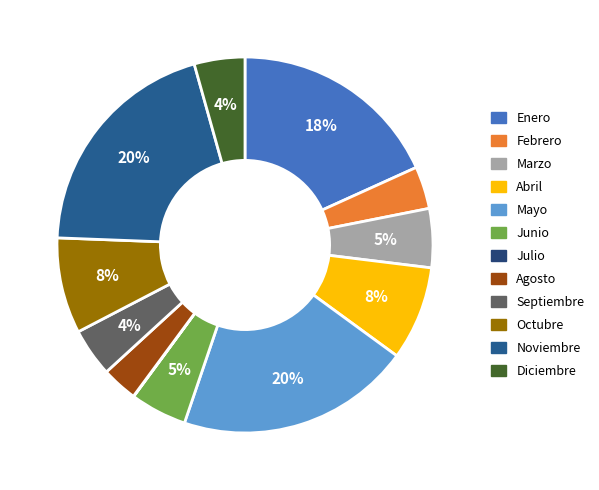

Approximately how many times larger is the value at Junio compared to Noviembre?

0.2